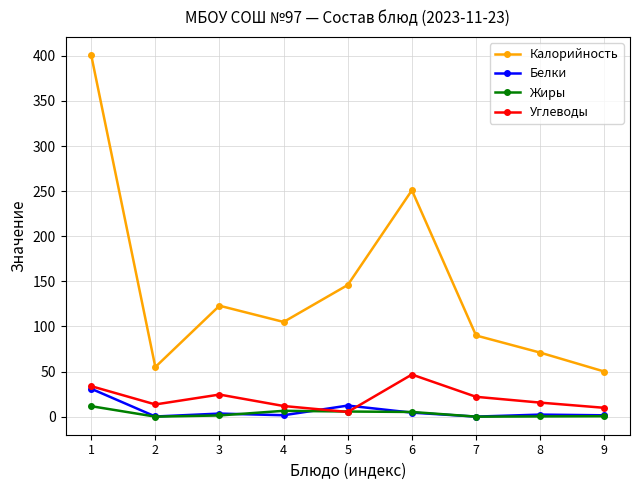

What is the value of the Жиры point at the 3rd from the left?

1.3